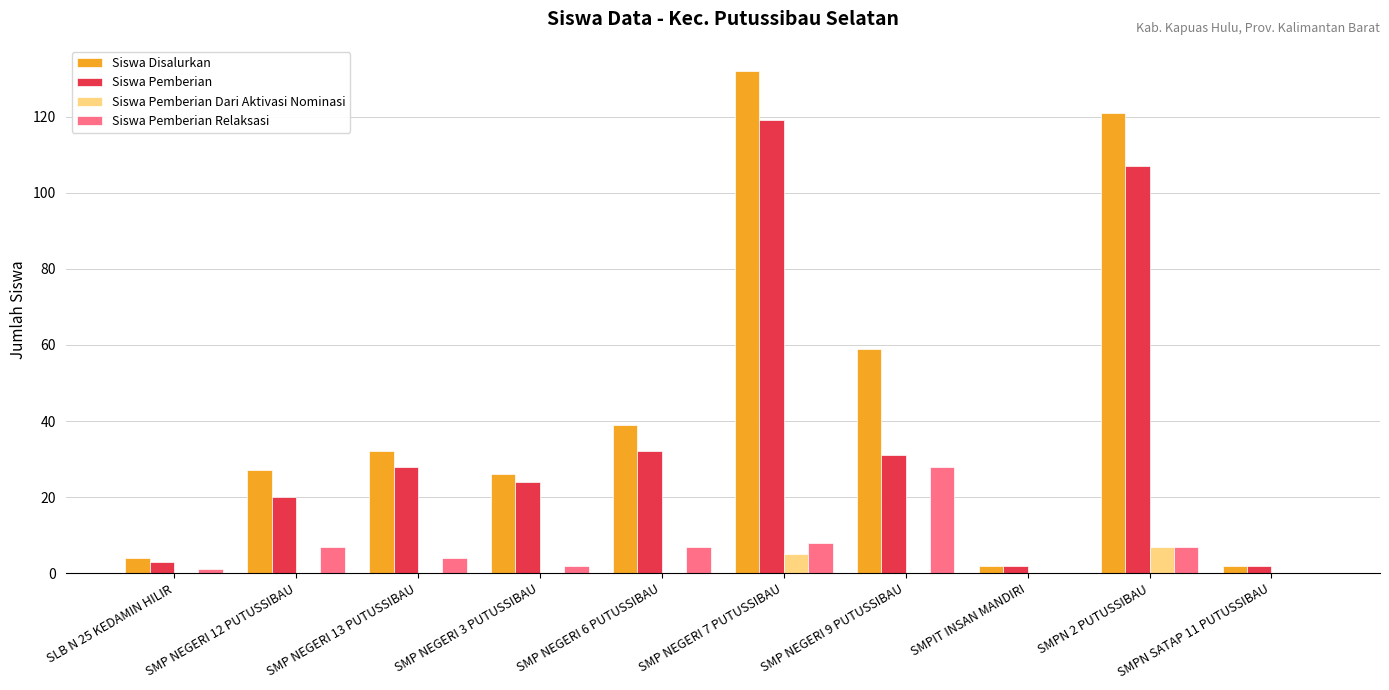

Is the value of Siswa Pemberian Dari Aktivasi Nominasi at SMPN 2 PUTUSSIBAU greater than the value of Siswa Pemberian at SMP NEGERI 6 PUTUSSIBAU?

No